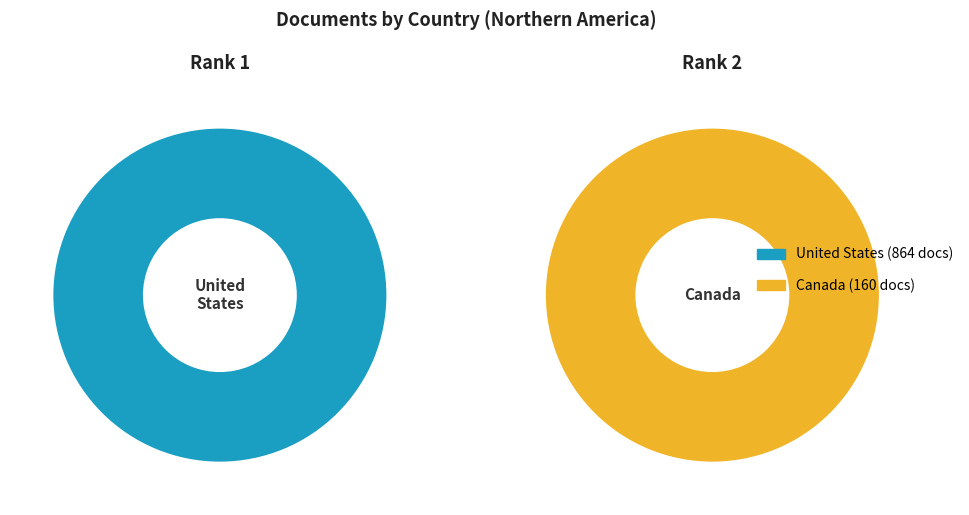

Which category has the biggest portion of the pie?

United States